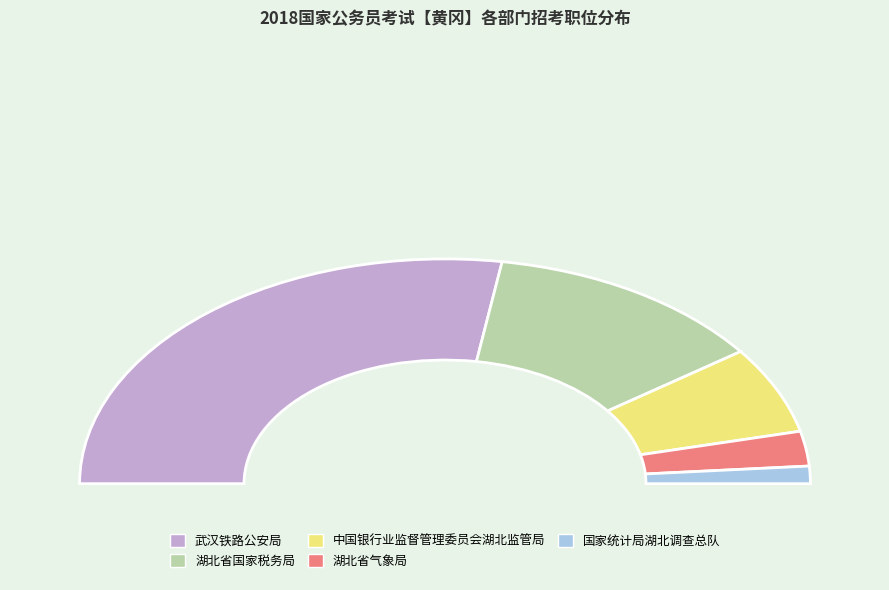

Does 国家统计局湖北调查总队 represent more than half of the total?

No